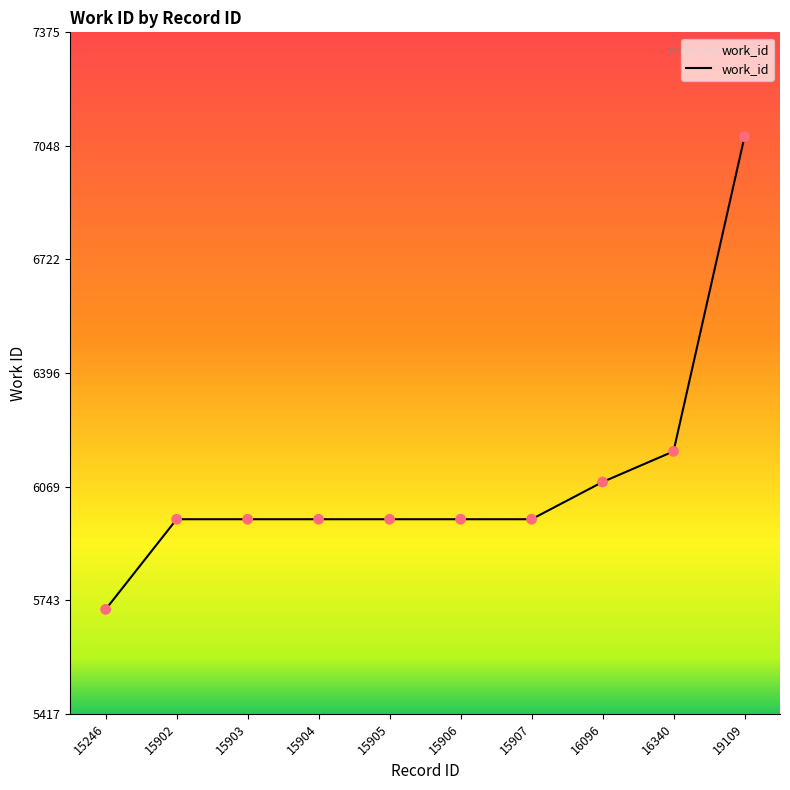

What is the change in value from 15246 to 15905?

+259